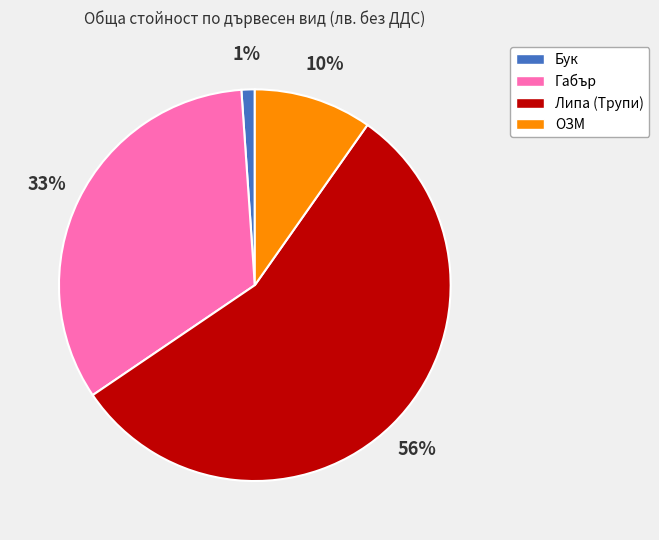

Which slice is the smallest?

Бук